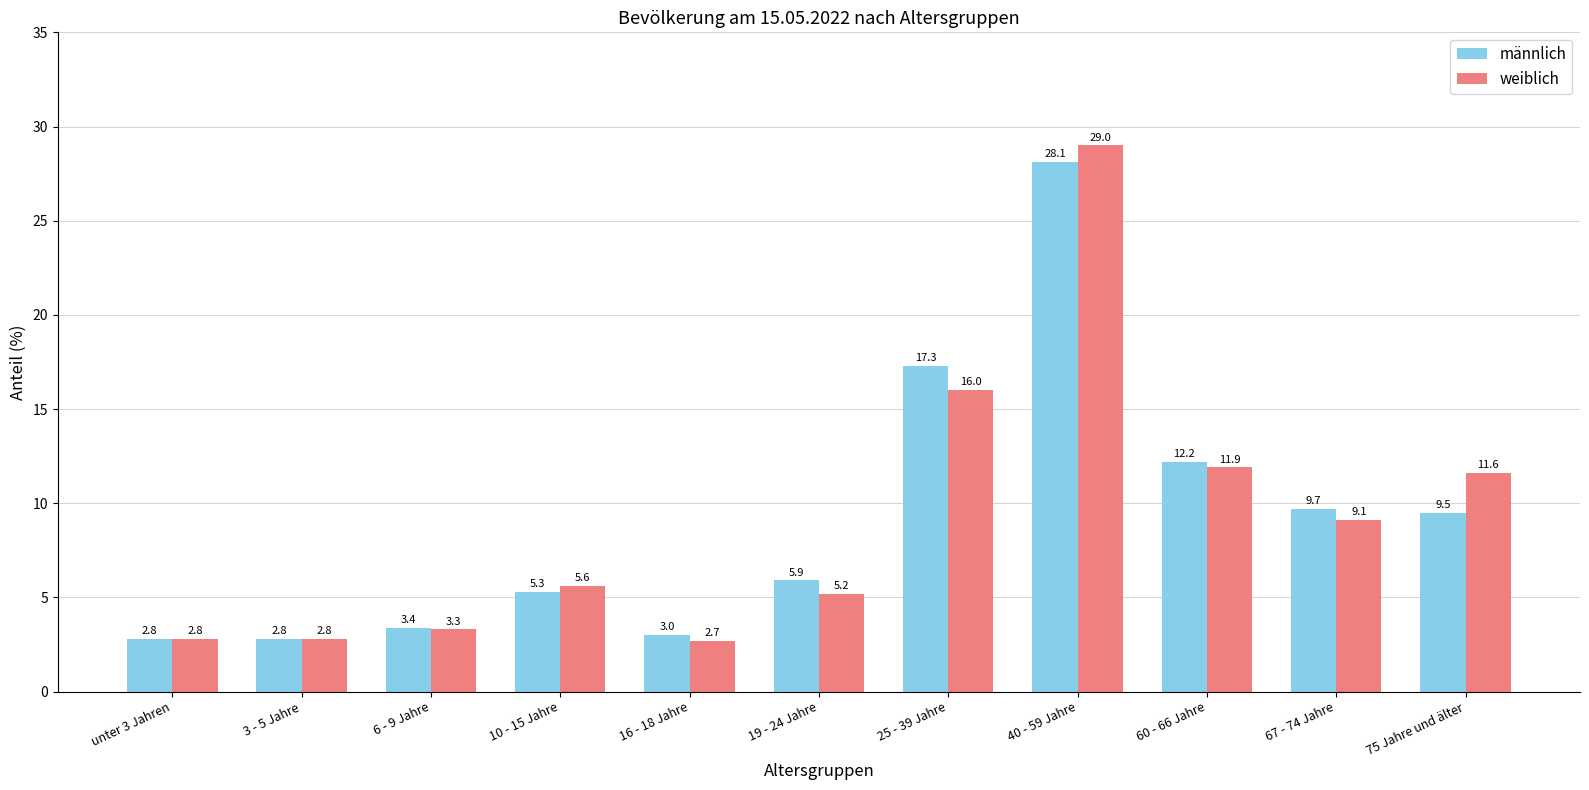

What value does the weiblich series have at unter 3 Jahren?

2.8